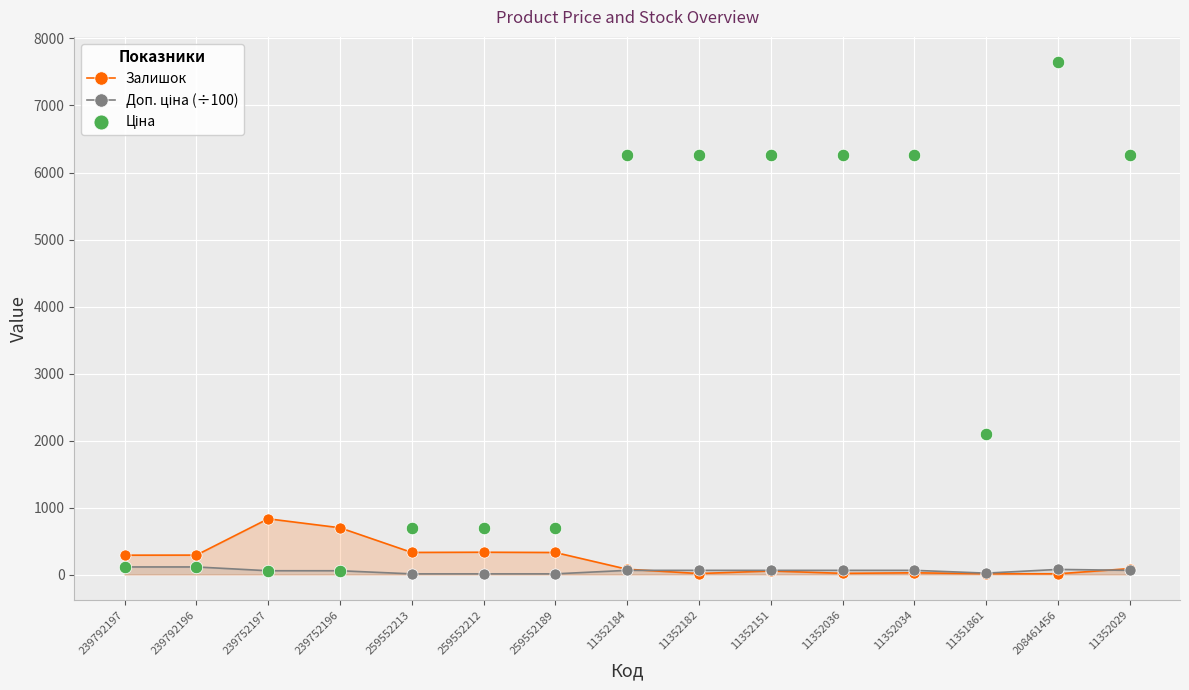

Which series contains the lowest Y value?

Доп. ціна (÷100)